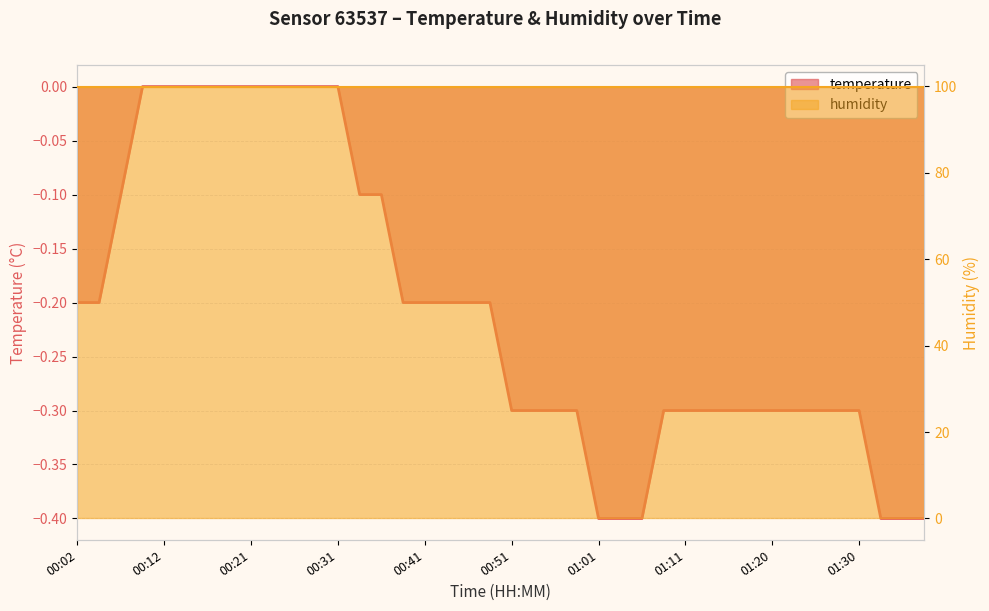

Read the value at 00:07.

-0.1